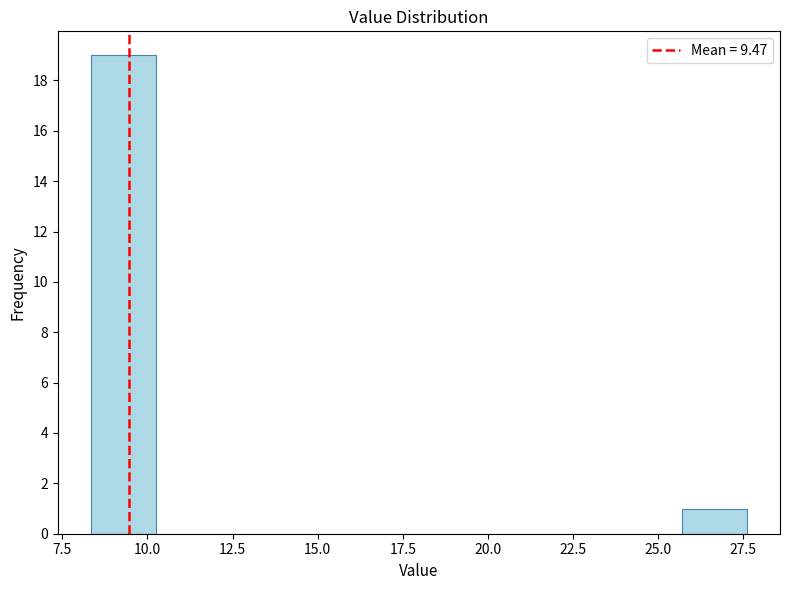

Around what value on the x-axis is the tallest bar? Give the approximate position of its centre, as read against the axis.

9.5